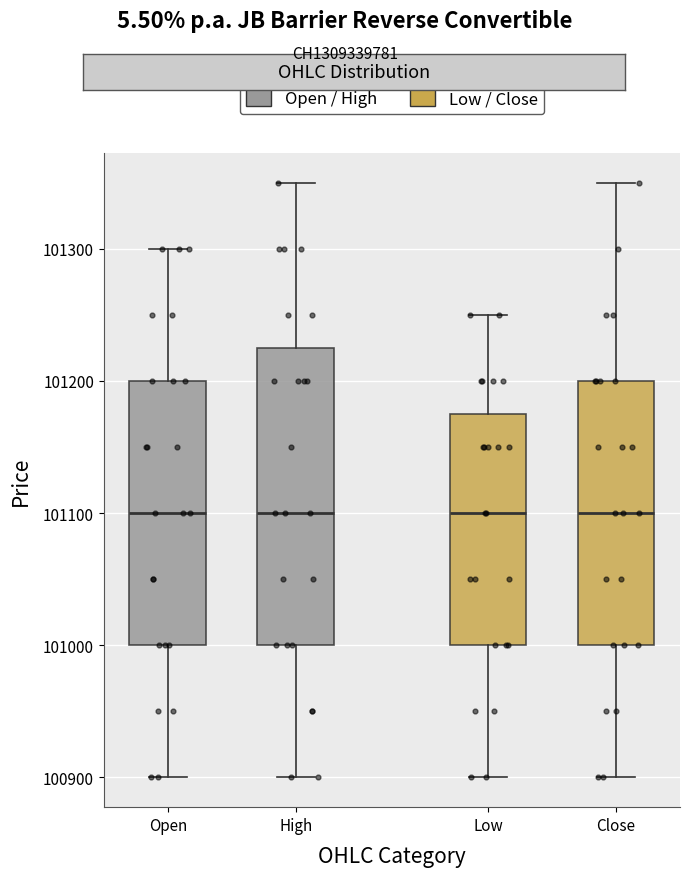

Which box is the tallest, from its lower edge to its upper edge?

High